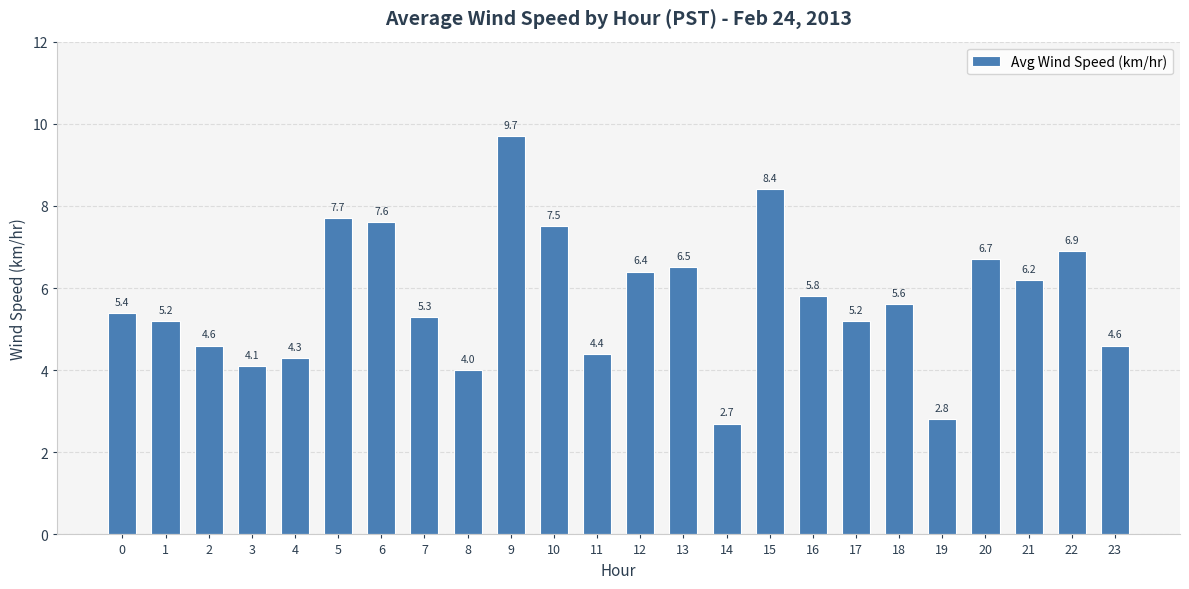

True or false: the data shows 7.6 at 1.

False